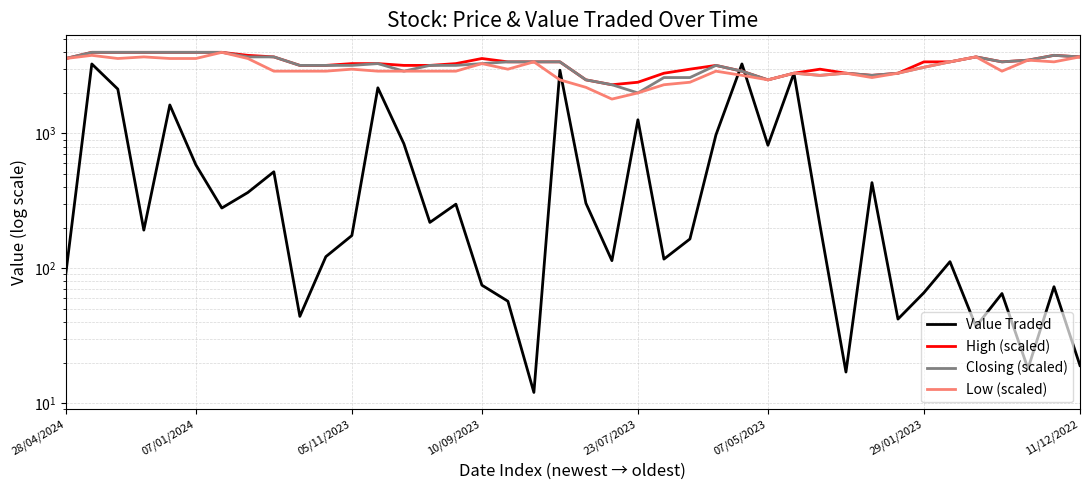

Which series ends up on top after the final intersection of Closing (scaled) and Value Traded?

Closing (scaled)